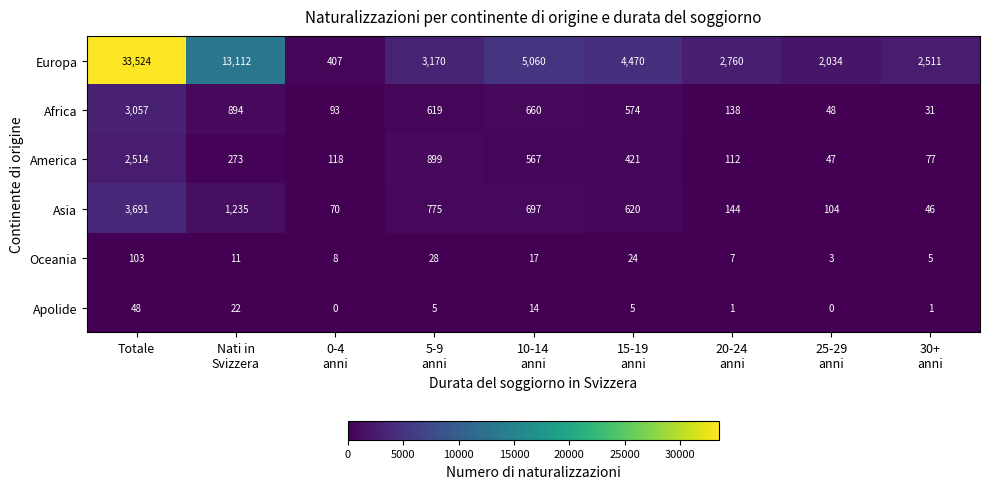

Which series has the largest range (max minus min)?

Europa